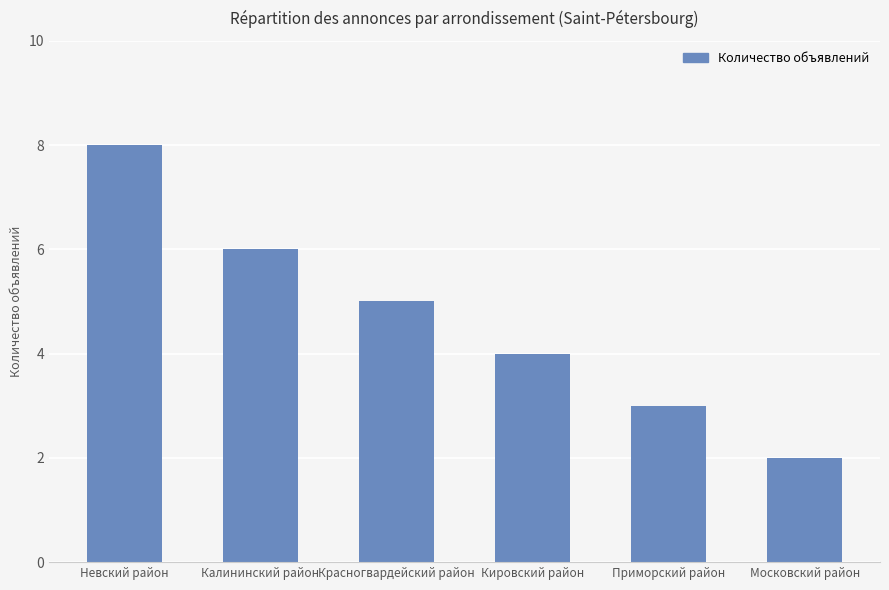

Rank the categories by value from highest to lowest.

Невский район, Калининский район, Красногвардейский район, Кировский район, Приморский район, Московский район